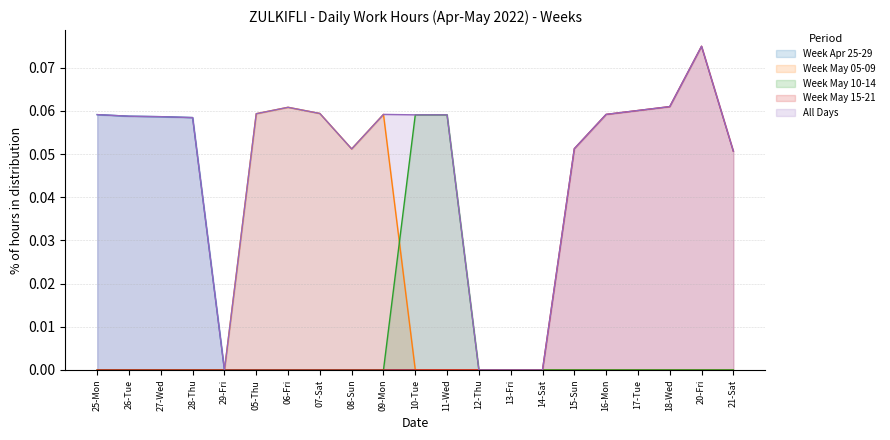

What position from the right is 25-Mon?

21